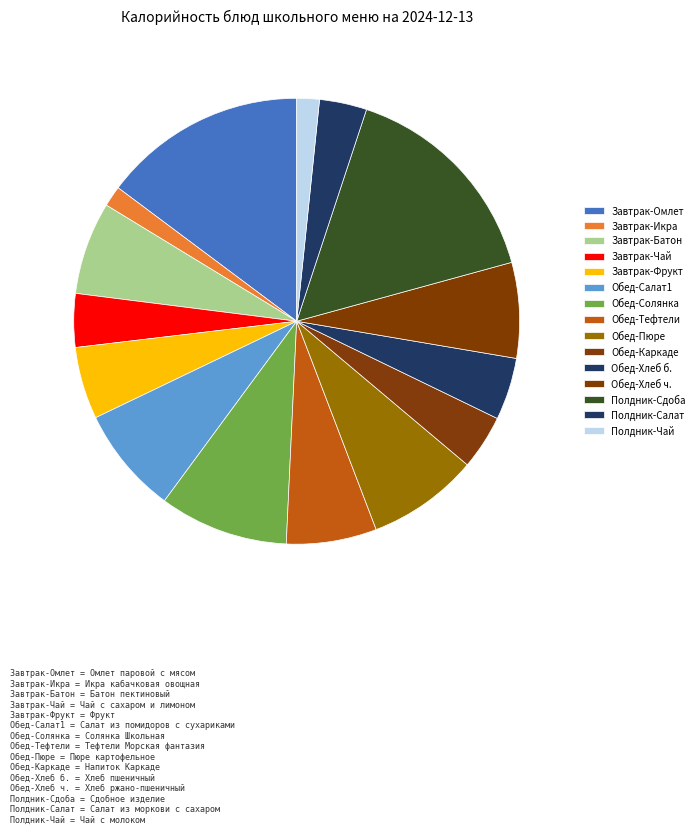

What is the smallest slice in the pie chart?

Икра кабачковая овощная